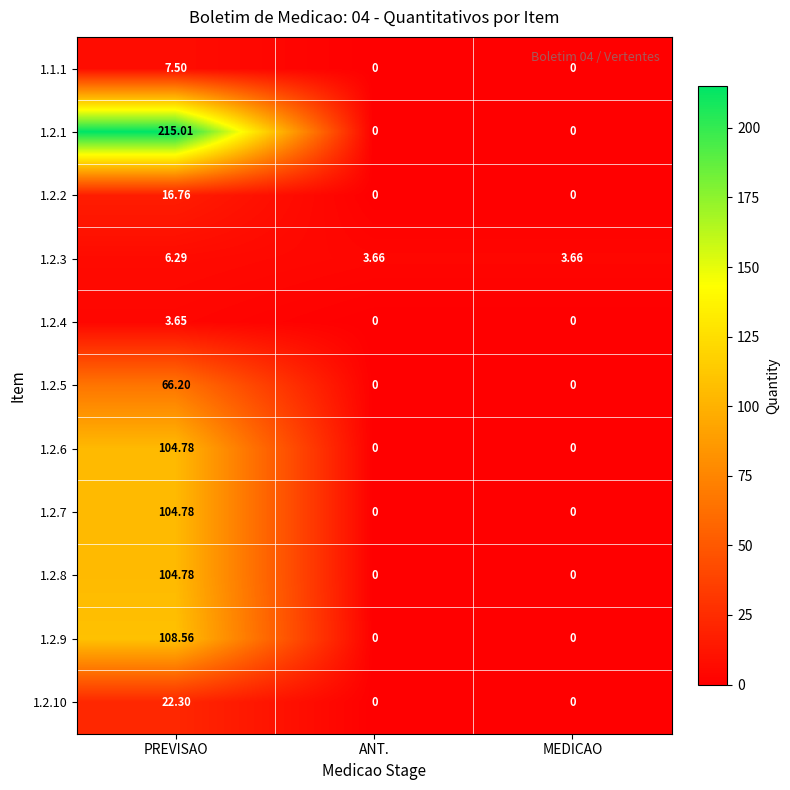

Is the value of 1.2.6 at PREVISAO greater than the value of 1.1.1 at MEDICAO?

Yes